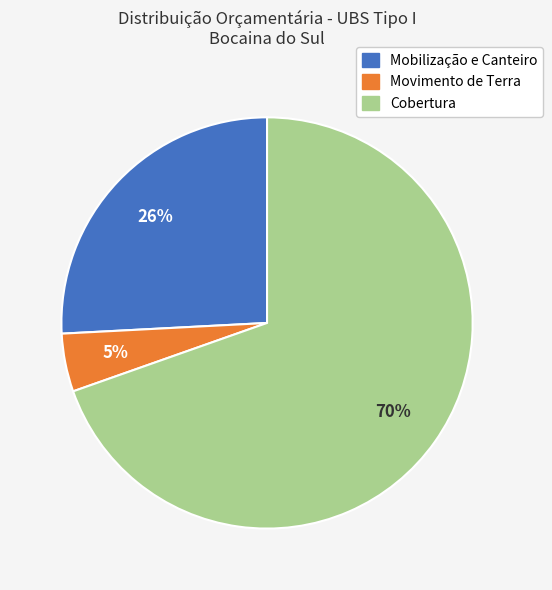

Does any single category account for the majority?

Yes